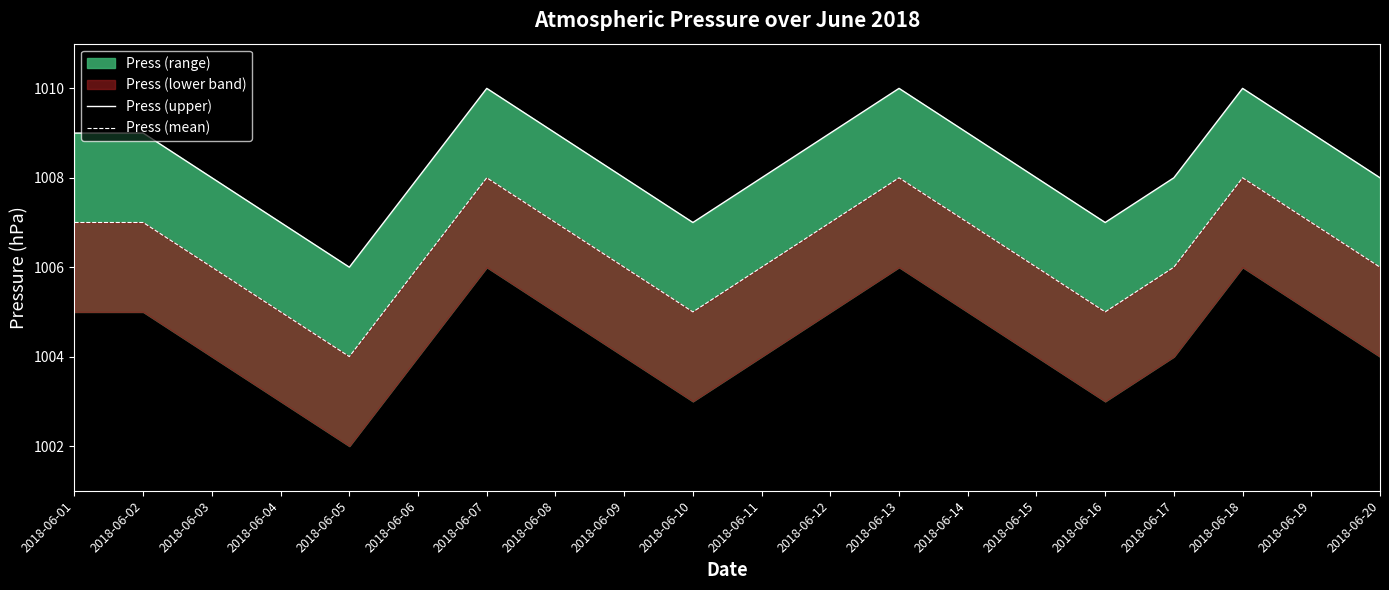

At which category does Press (upper) reach its first local peak?

2018-06-07